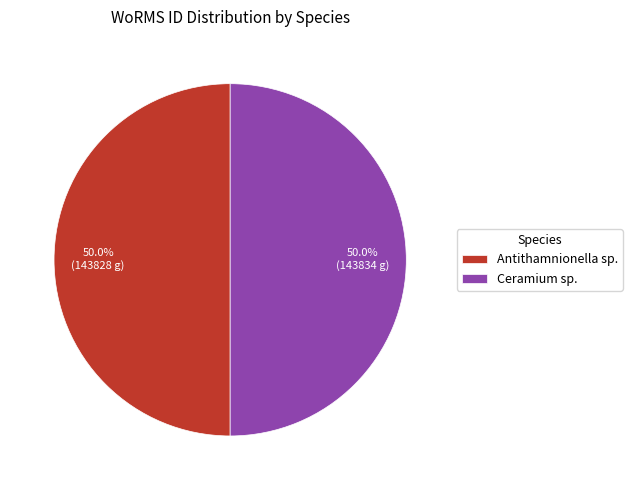

What is the ratio of the value at Ceramium sp. to the value at Antithamnionella sp.?

1.0